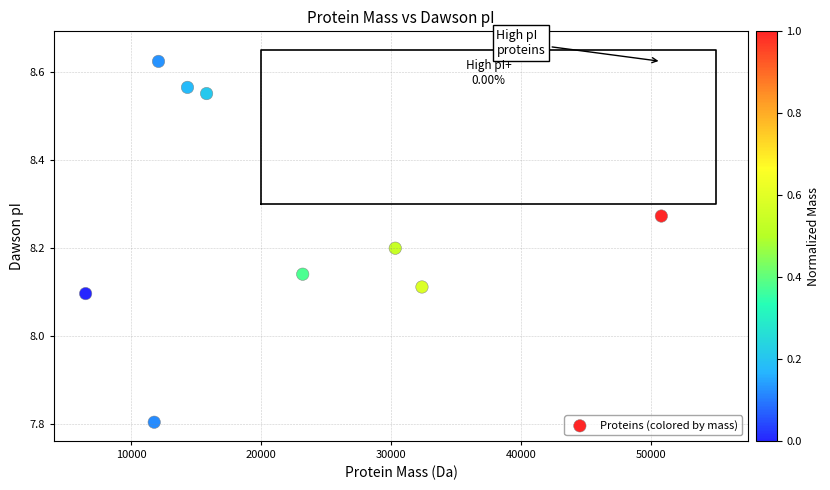

What is the range of X values (max minus min)?

44296.1